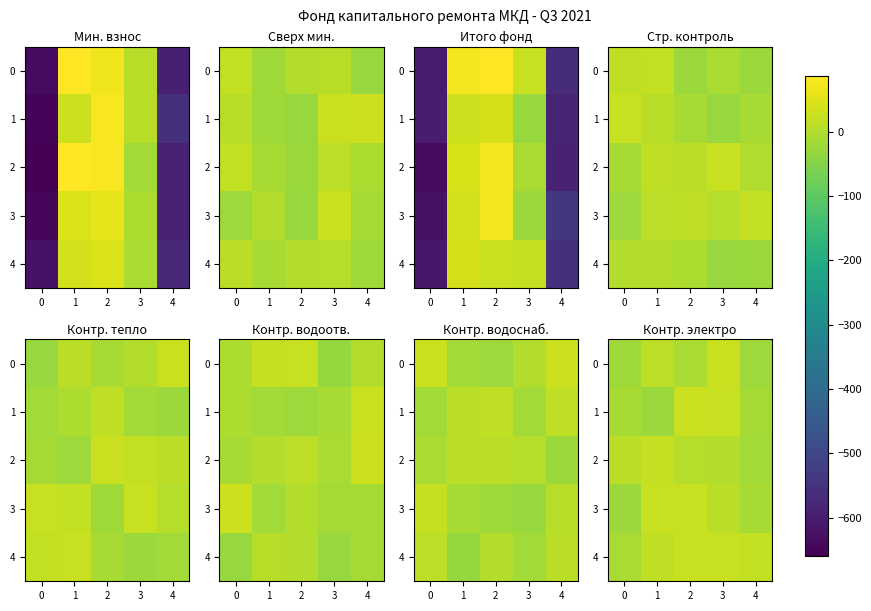

Which has a higher value, 0 or 2?

2